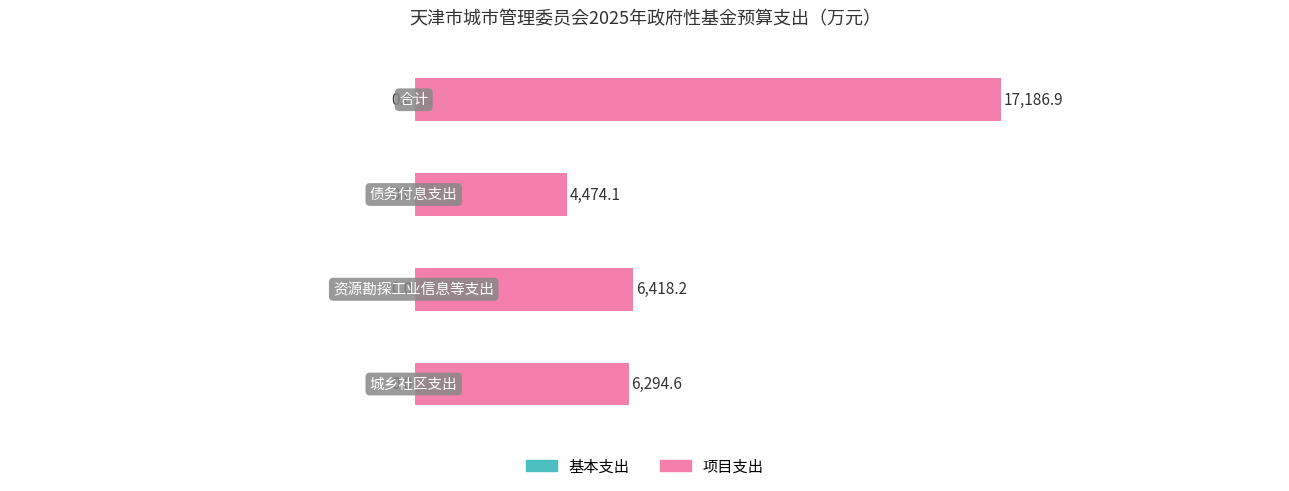

What is the average value?

8593.5